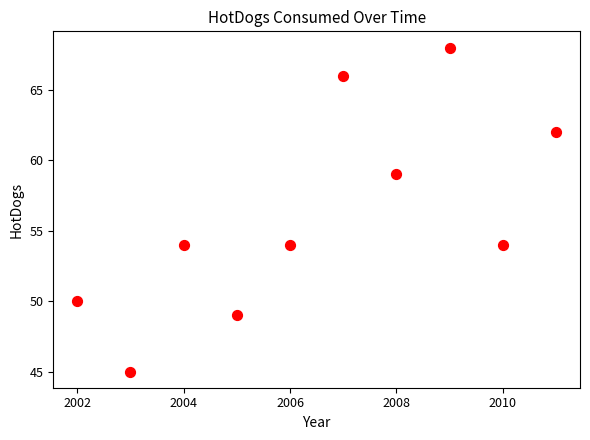

What is the range of X values (max minus min)?

9